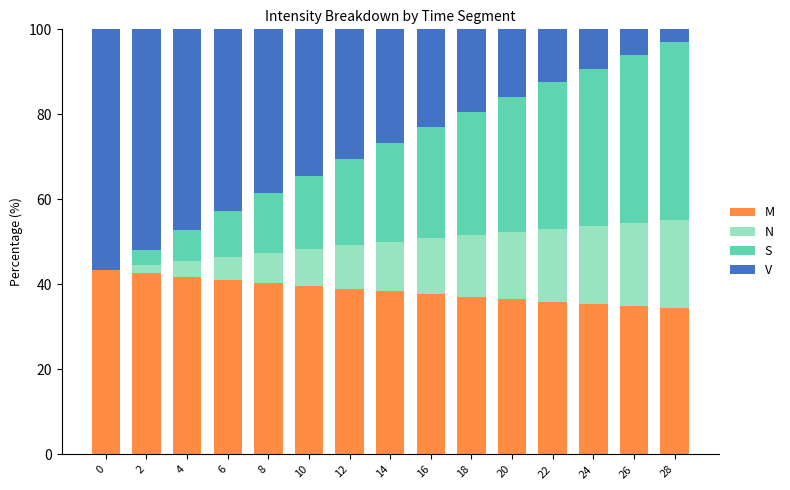

How many categories are shown in the chart?

15